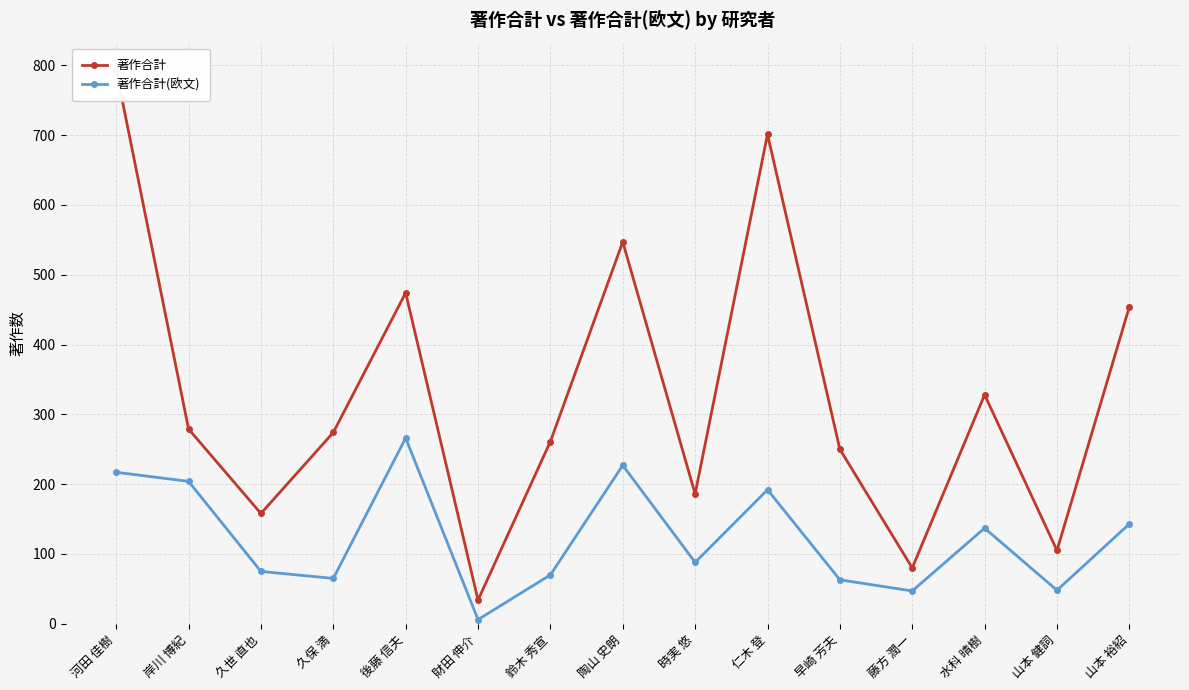

How many distinct data groups are displayed?

2